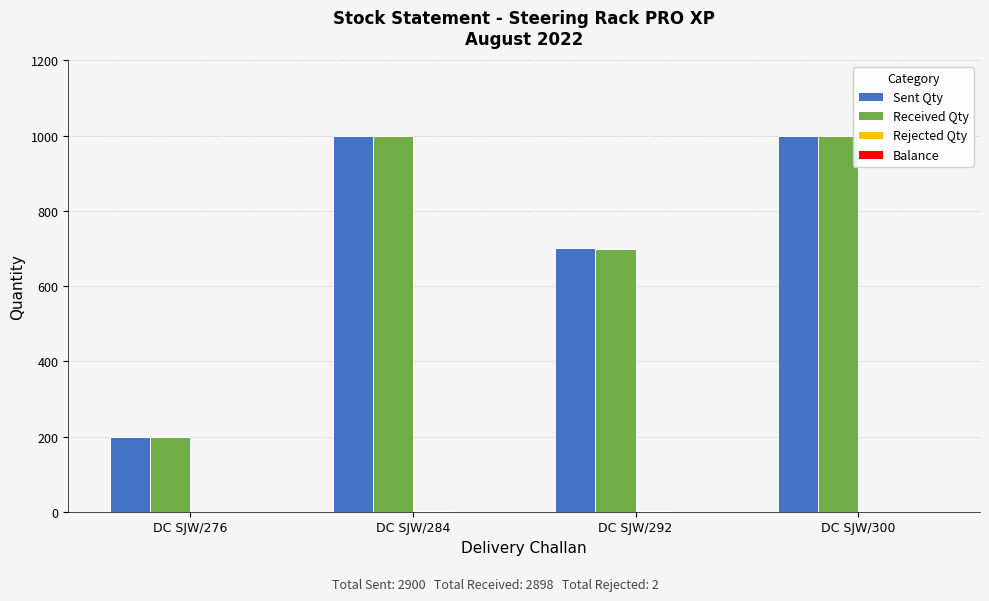

What is the greatest value displayed?

1000